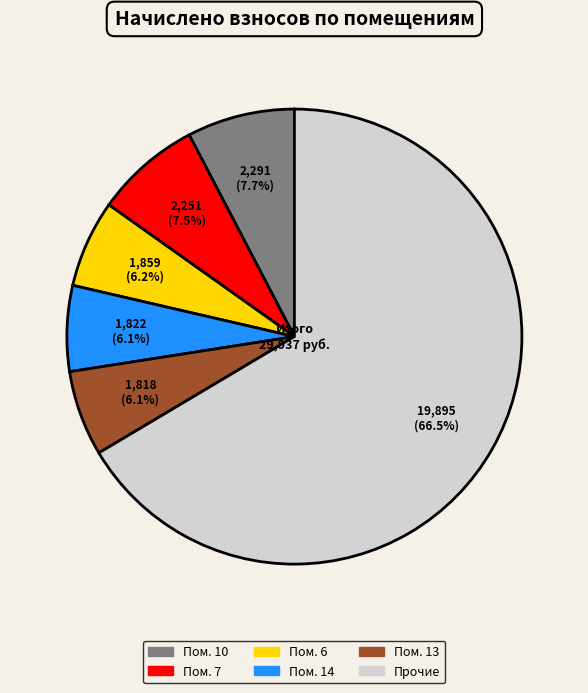

Is there any slice that represents more than half of the pie?

Yes